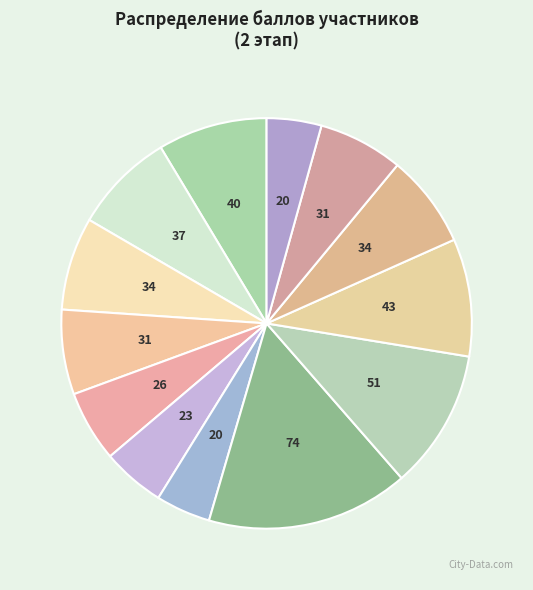

How many slices are in this pie chart?

13